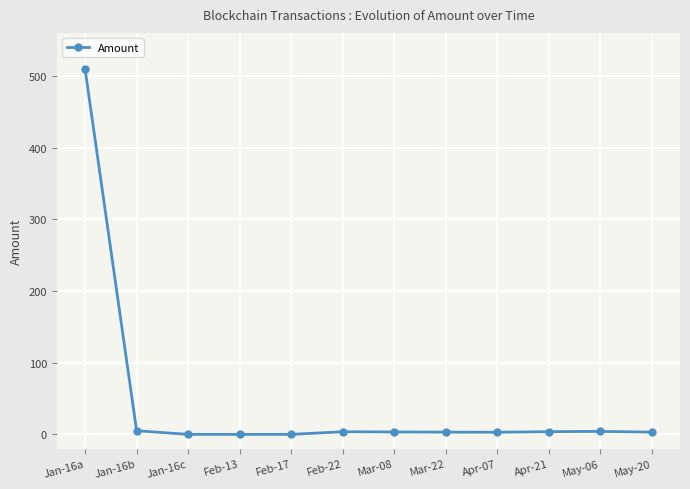

Where does the data first go above 3?

Jan-16a